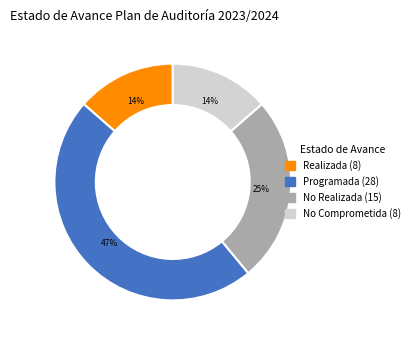

To the nearest percent, what is the combined percentage of Programada and No Comprometida?

61%